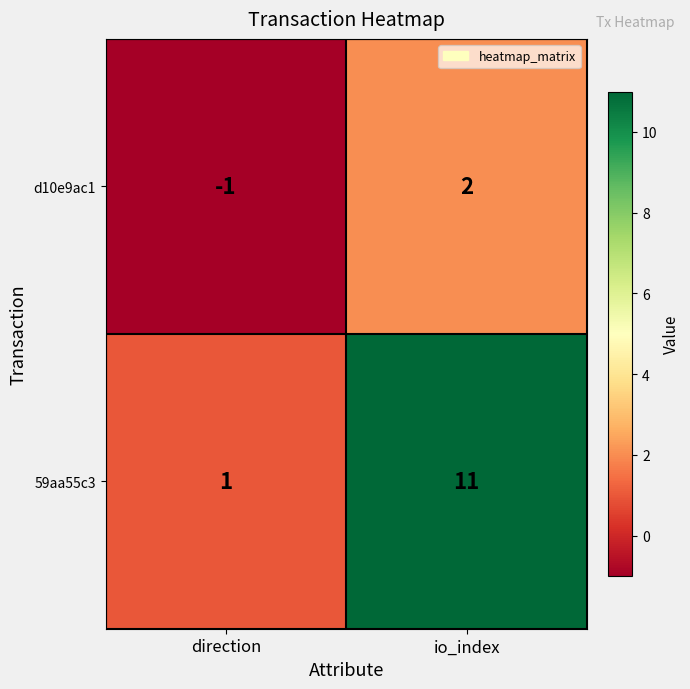

The d10e9ac1 series shows -1 at direction. True or false?

True